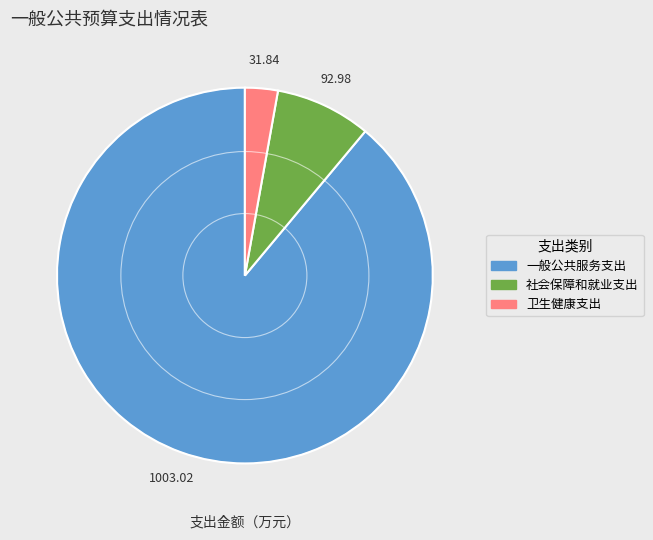

Is there a majority slice in this chart?

Yes